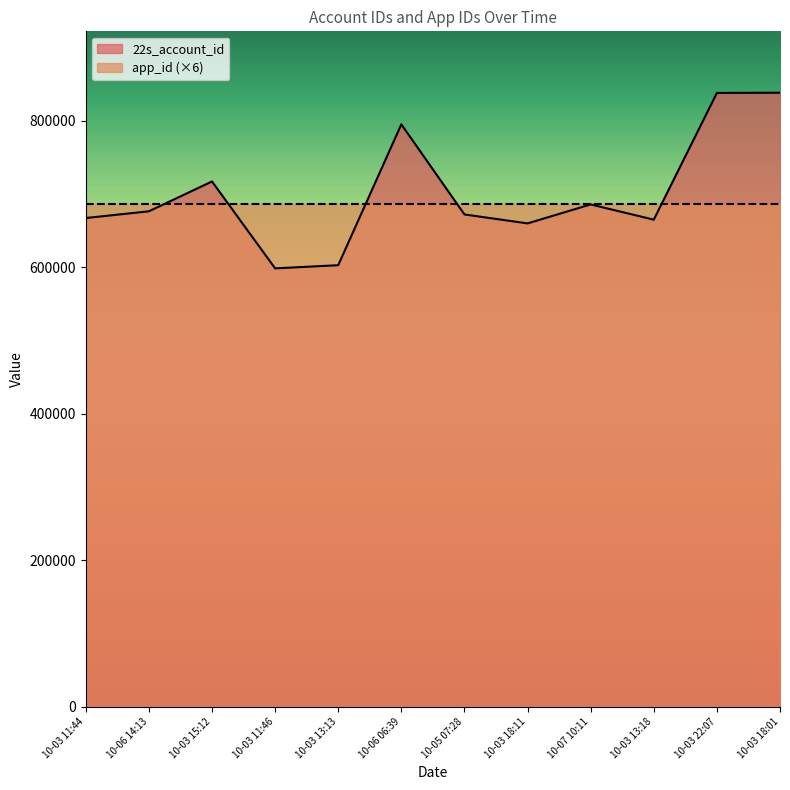

Reading left to right, what are all the values shown in this chart?

667336	676518	717281	598612	602922	795248	672231	660018	685908	665114	838192	838457